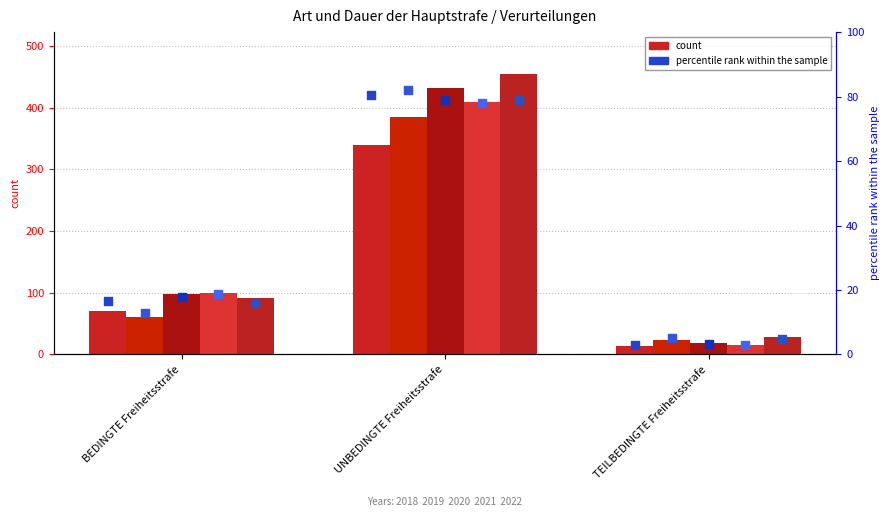

Is the value of 2018 % at TEILBEDINGTE Freiheitsstrafe greater than the value of 2022 % at TEILBEDINGTE Freiheitsstrafe?

No